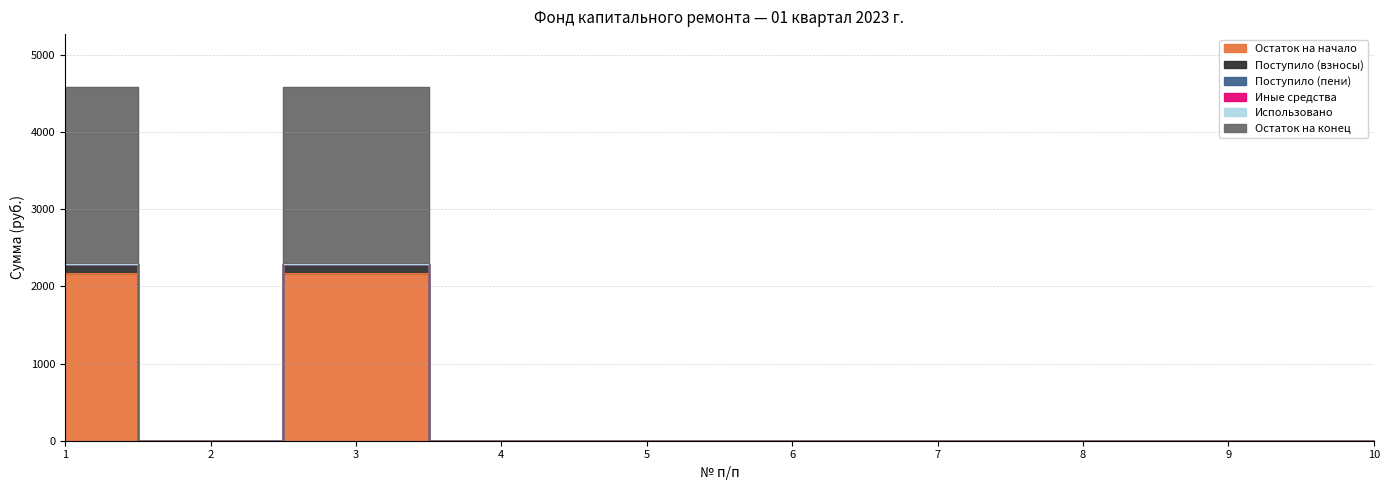

How many interior local peaks does the Поступило (взносы) series have?

1